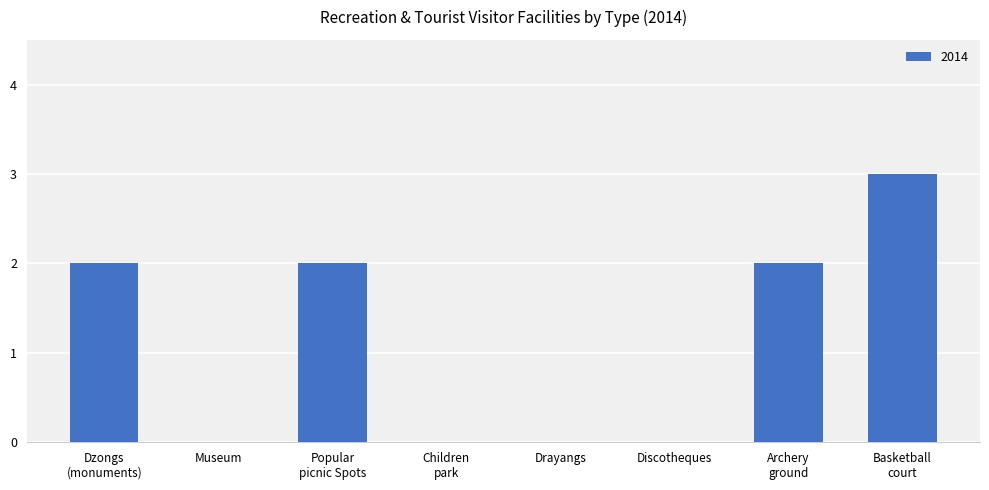

What is the maximum value shown in the chart?

3